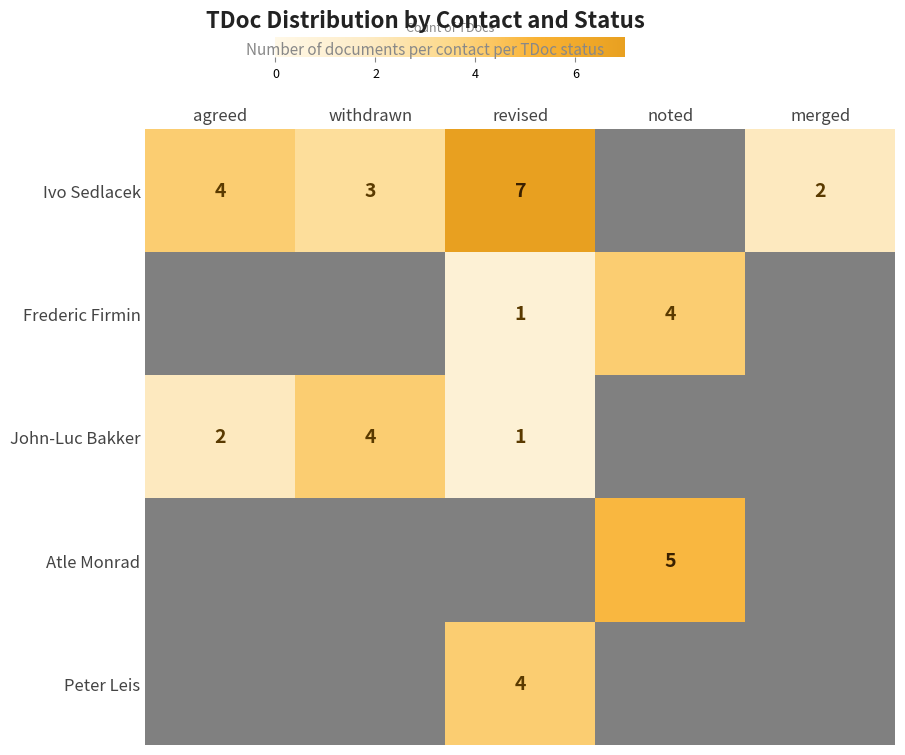

The John-Luc Bakker series shows 1 at agreed. True or false?

False